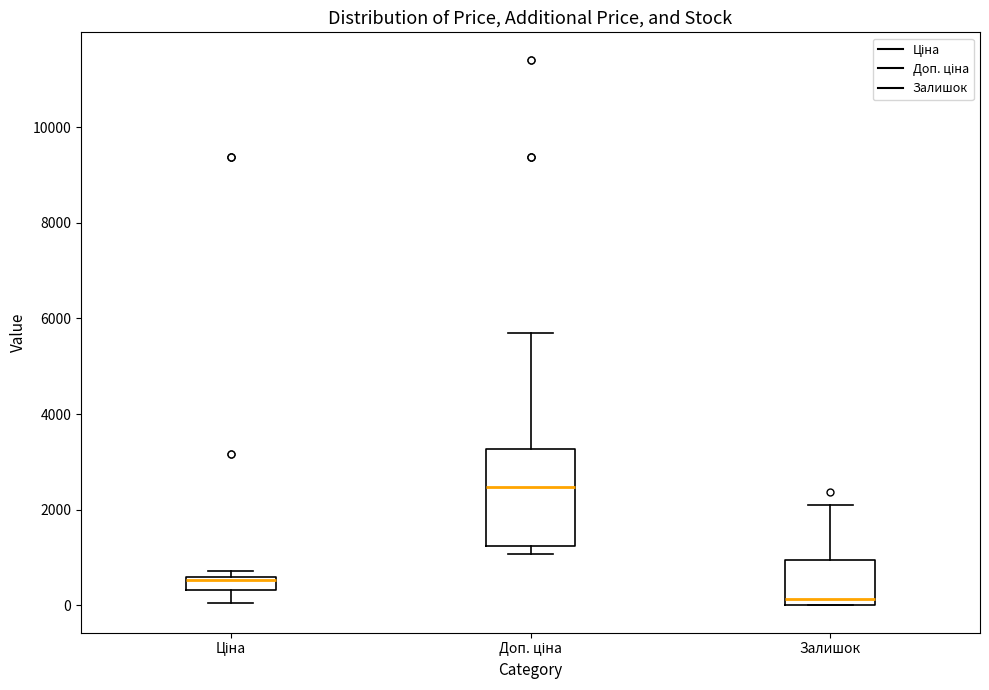

Where is the upper edge of the box for Залишок on the y-axis? The values are not printed on the chart, so give them approximately, as read against the axis.

1000